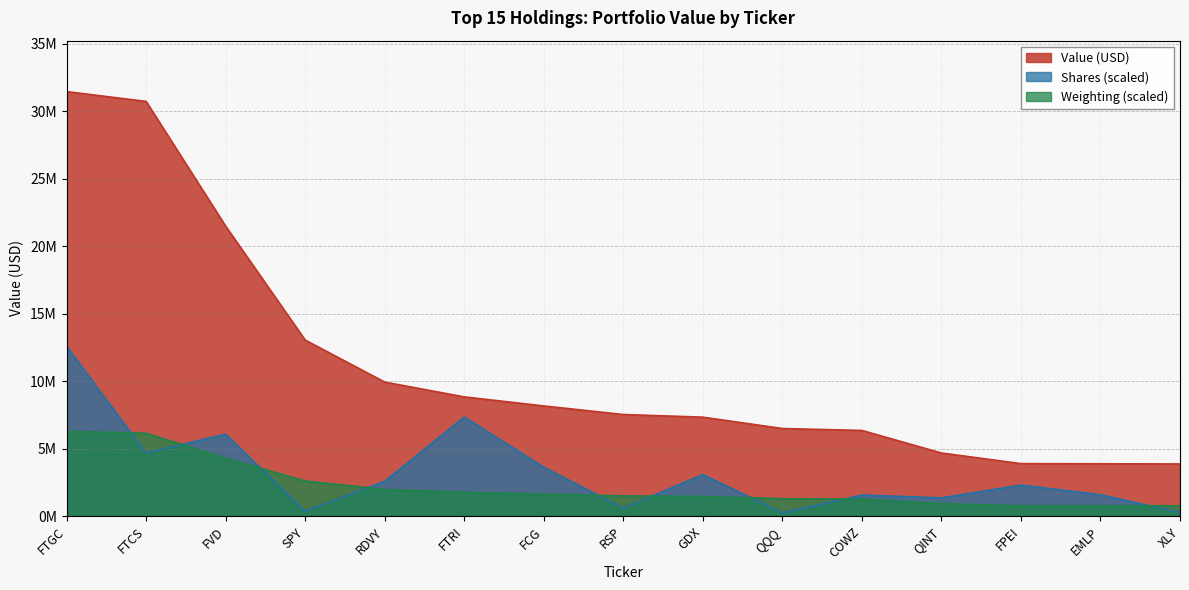

How many lines are shown in the chart?

3